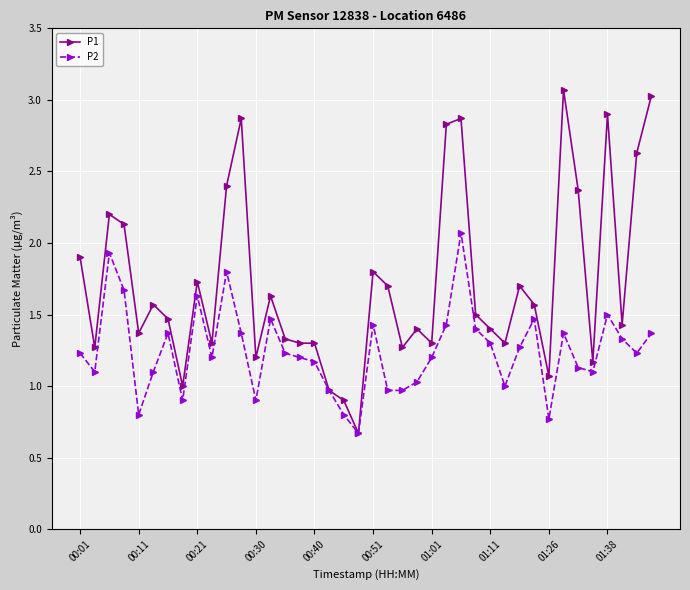

List the series in order of their peak value, highest first.

P1, P2